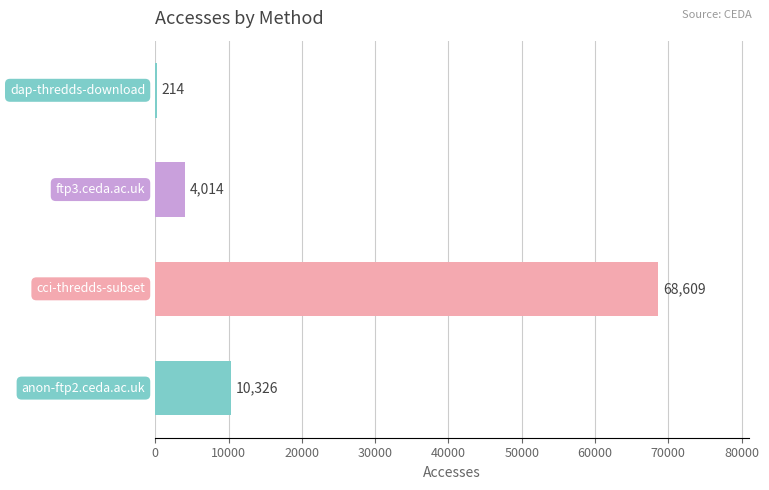

What is the maximum value shown in the chart?

68609